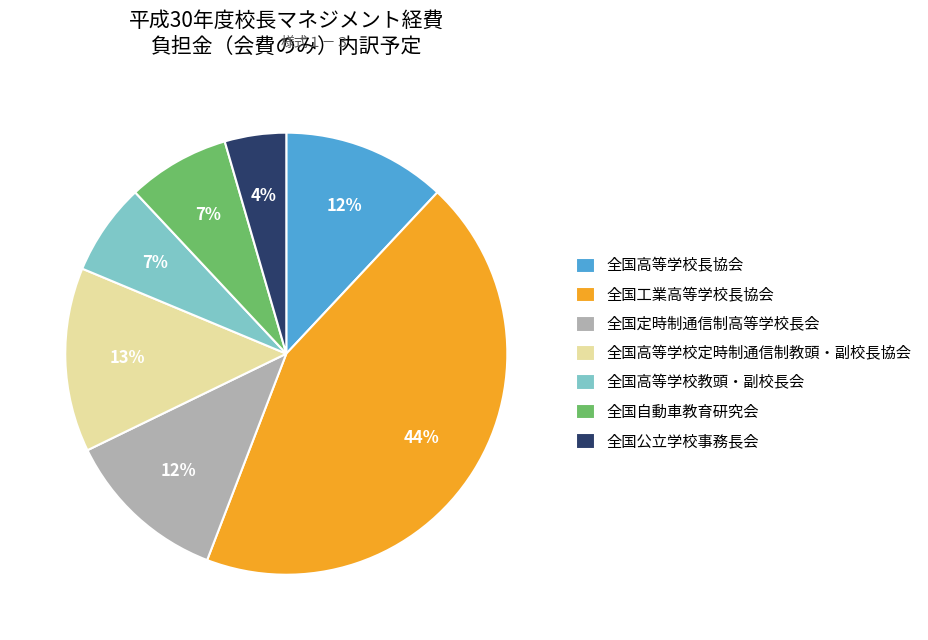

What percentage is the 全国高等学校長協会 slice, to the nearest percent?

12%